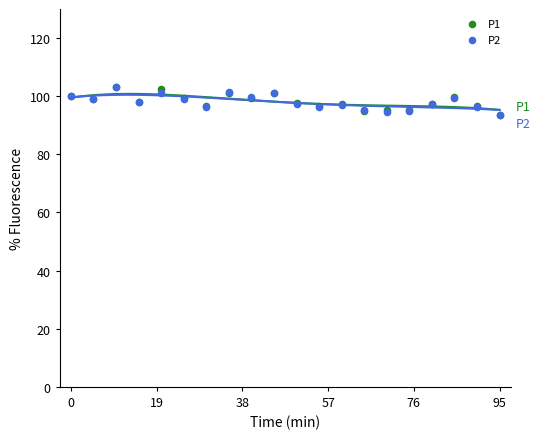

Which series contains the highest Y value?

P2